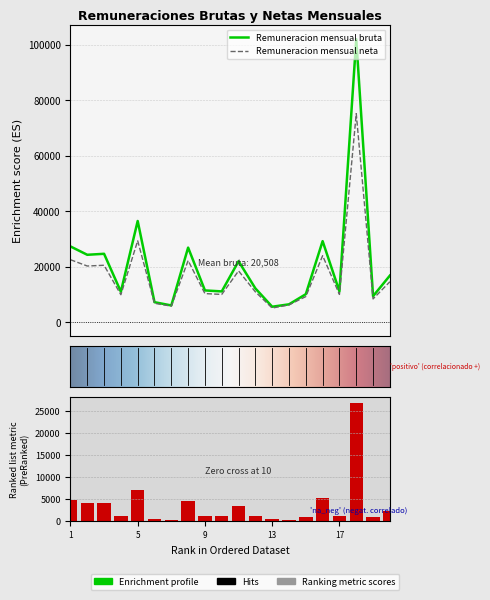

Which series has the largest range (max minus min)?

Remuneracion mensual bruta